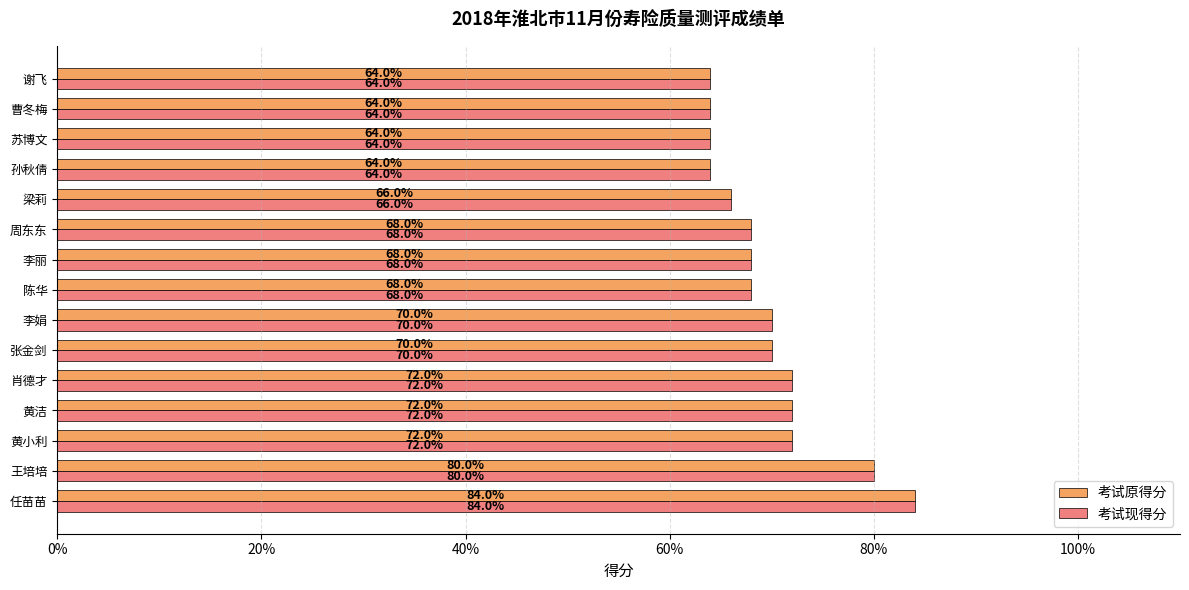

What value does the 考试现得分 series have at 肖德才?

72